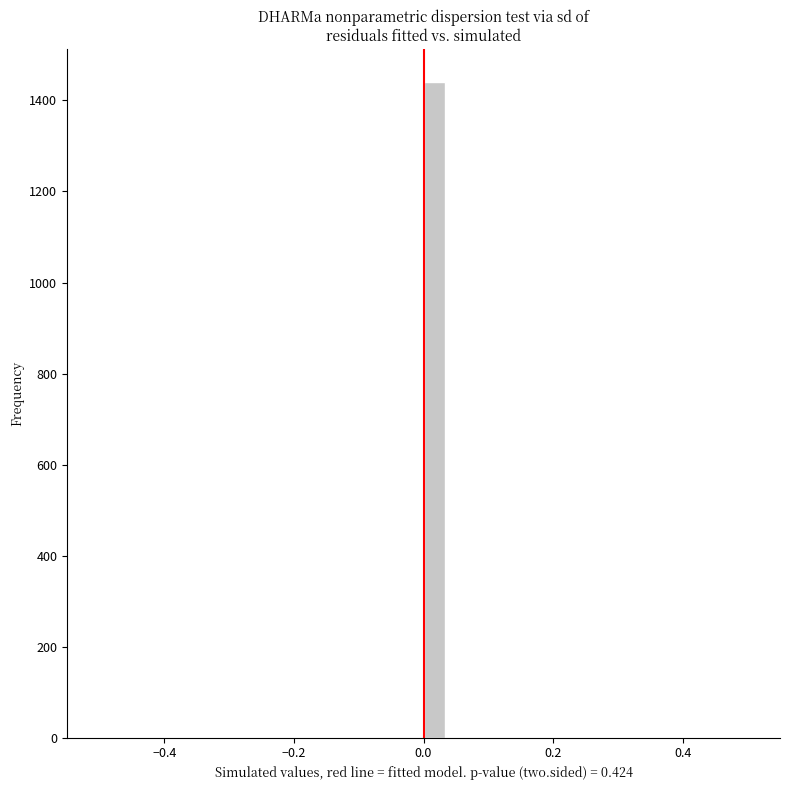

Read against the x-axis, roughly where is the centre of the tallest bar?

0.02